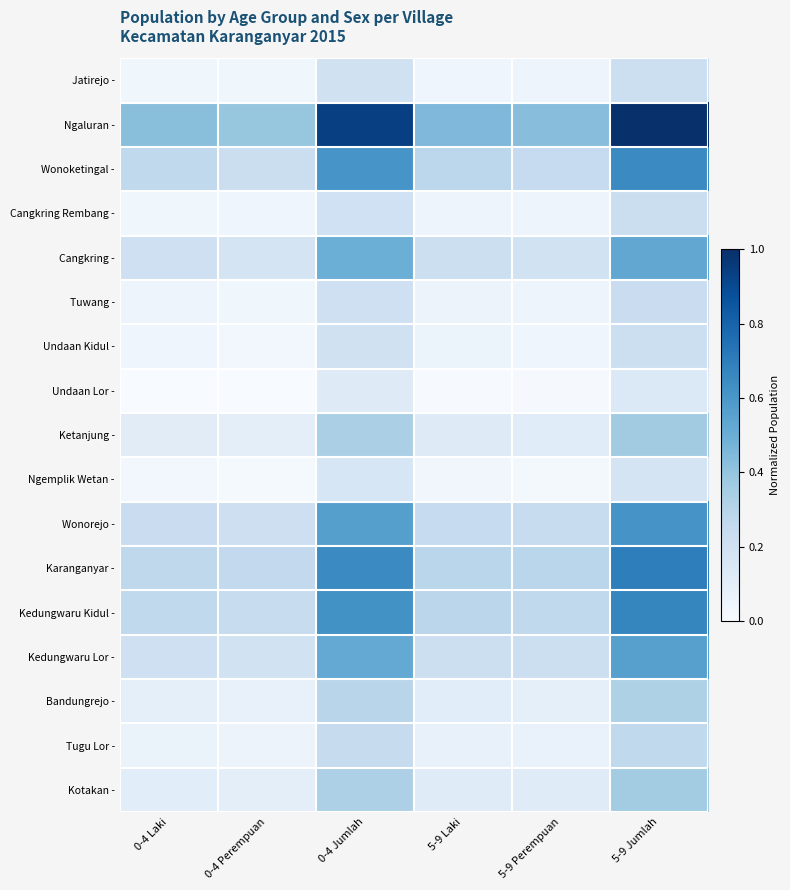

Is the value of Jatirejo at 5-9 Laki greater than the value of Wonorejo at 5-9 Perempuan?

No